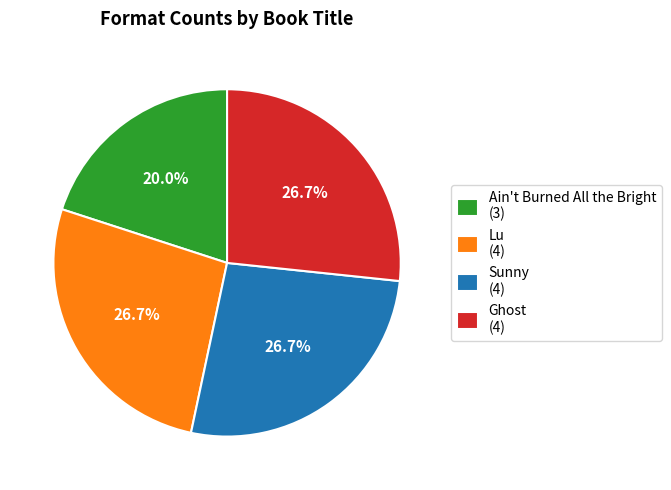

What is the smallest slice in the pie chart?

Ain't Burned All the Bright